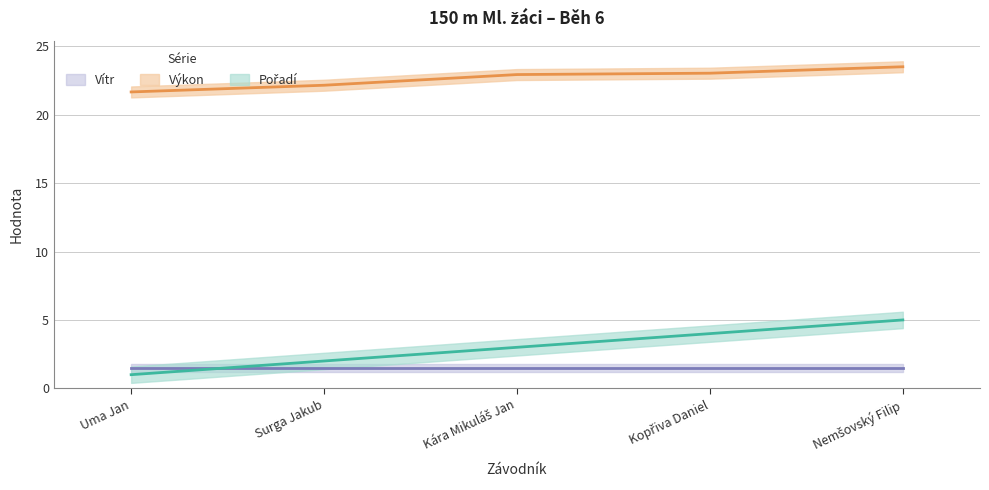

How many categories are shown in the chart?

5